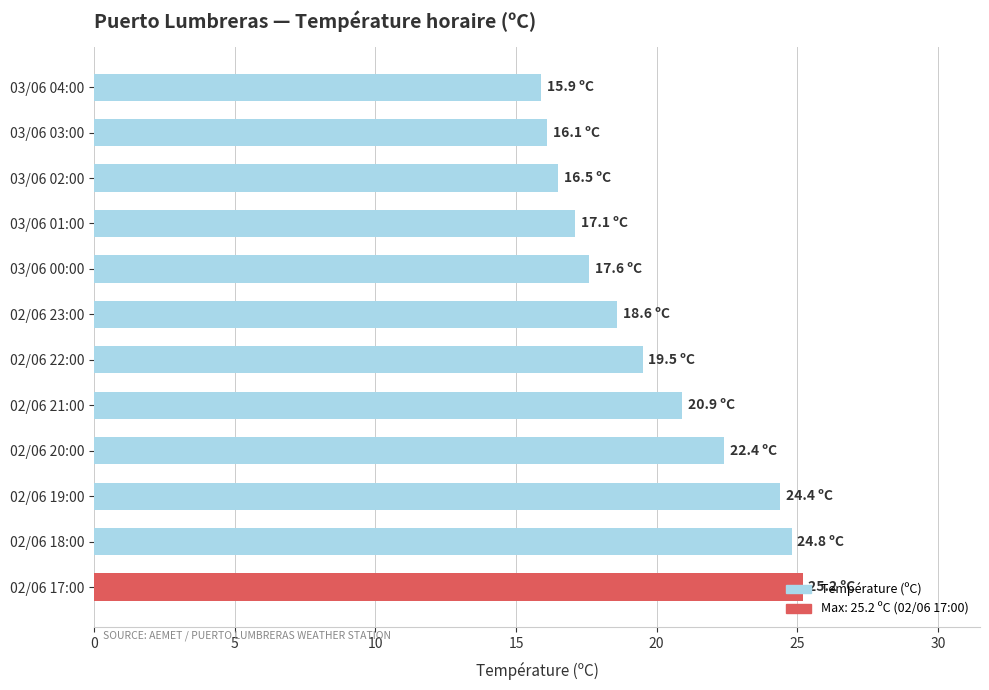

The chart shows a value of 24.7 at 03/06 01:00. True or false?

False